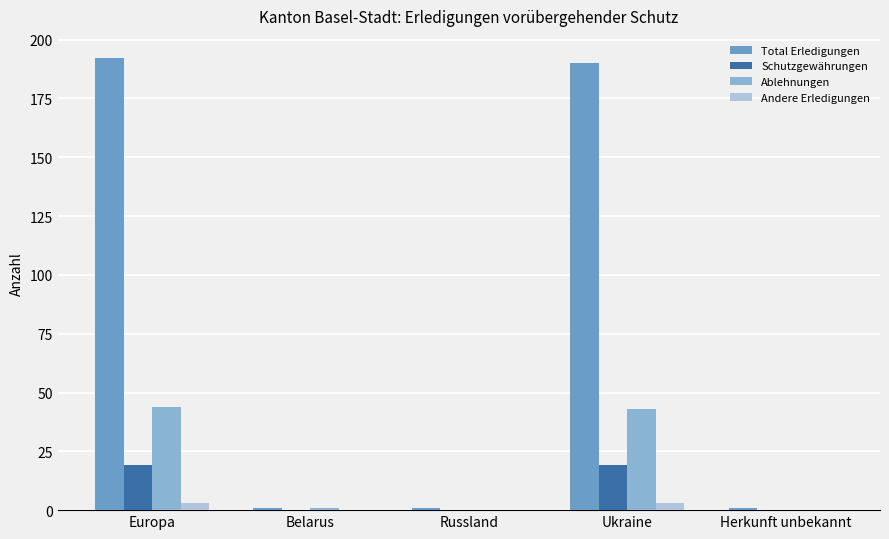

Is it true that Total Erledigungen equals 334 at Ukraine?

False